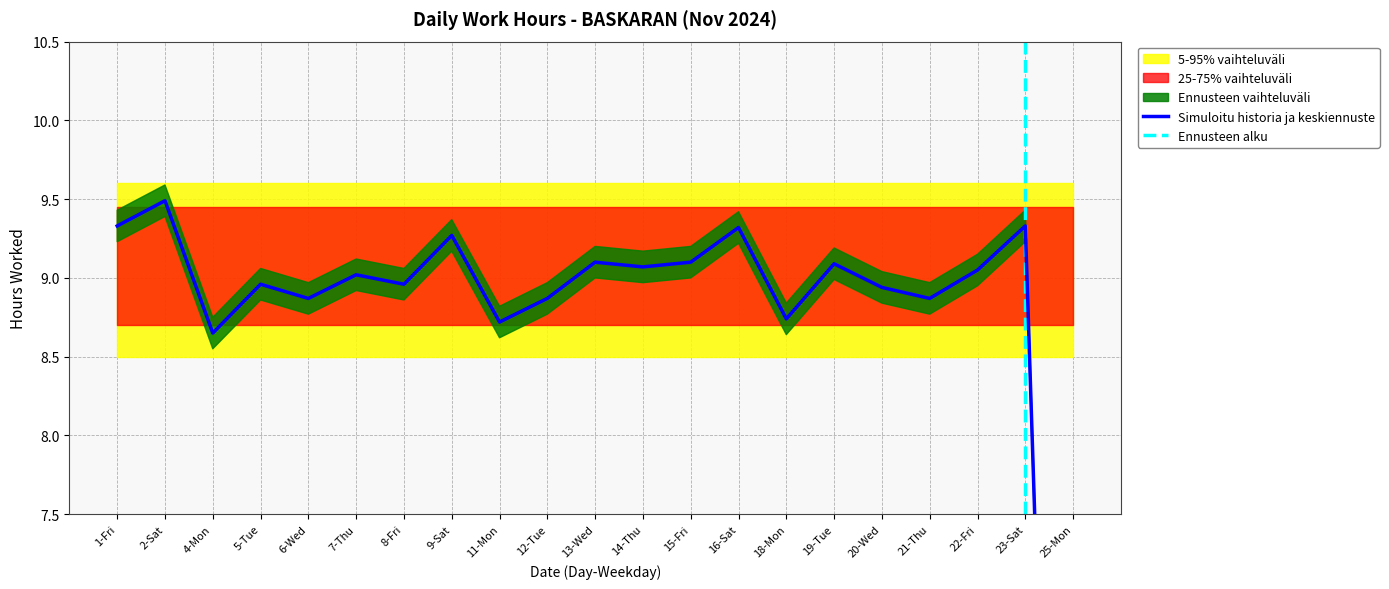

At which label is the value closest to 4?

25-Mon